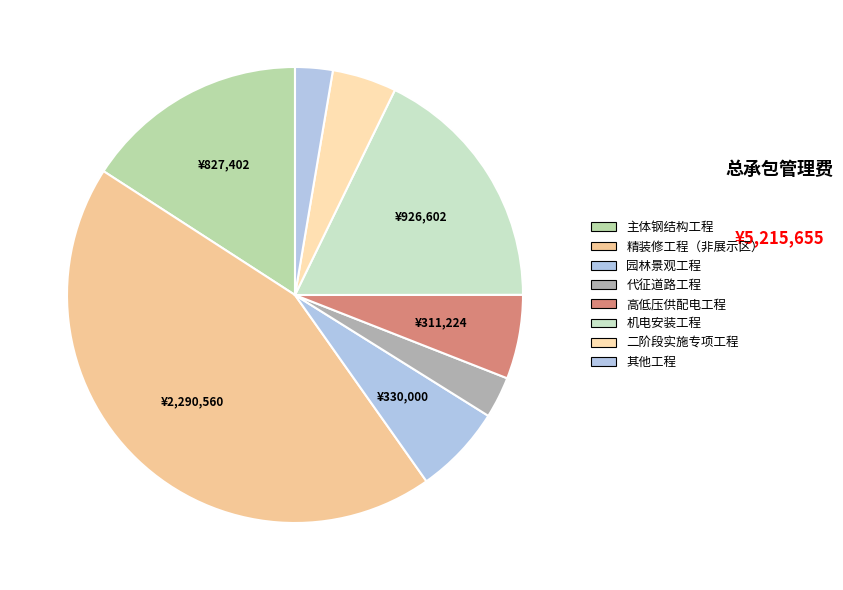

What is the change in value from 机电安装工程 to 其他工程?

-787739.3